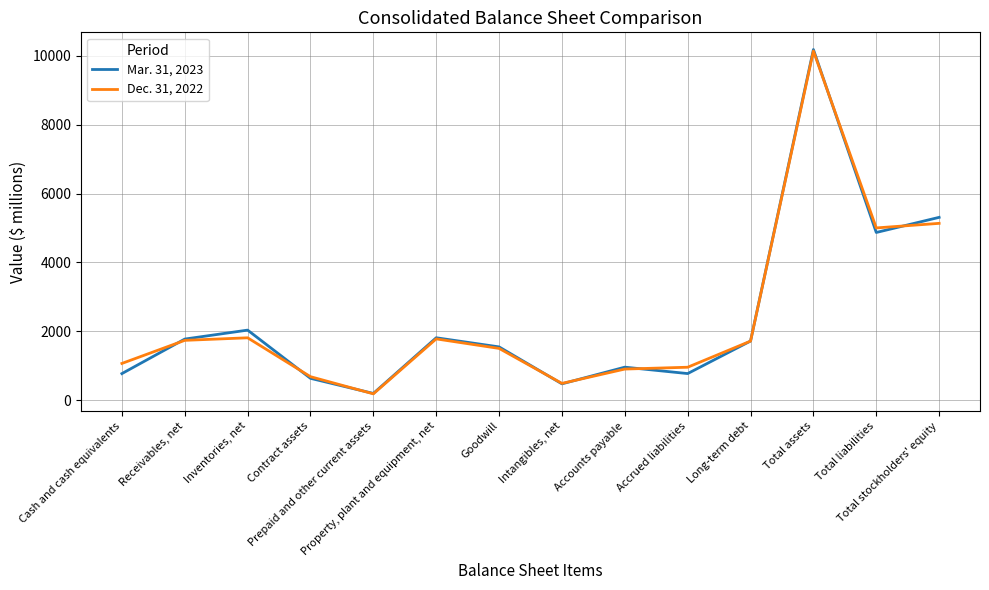

What is the sum of all Mar. 31, 2023 values?

33071